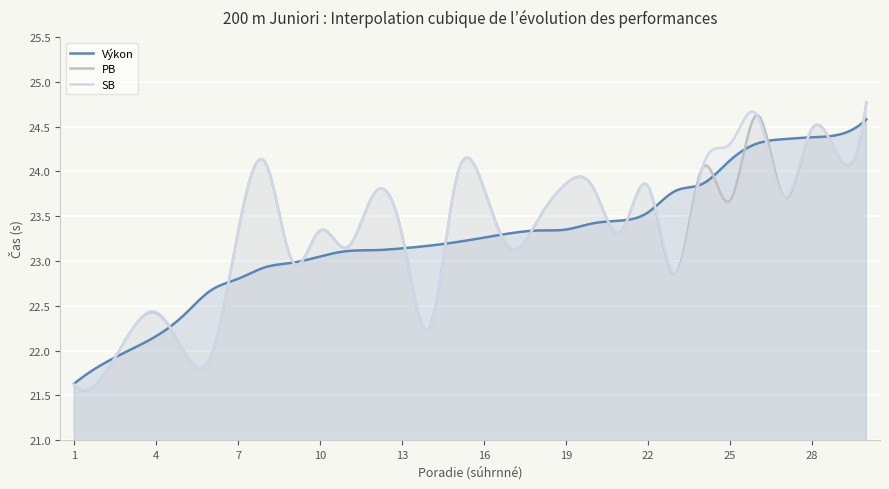

What is the sum of the SB values at 11 and 27?

46.9